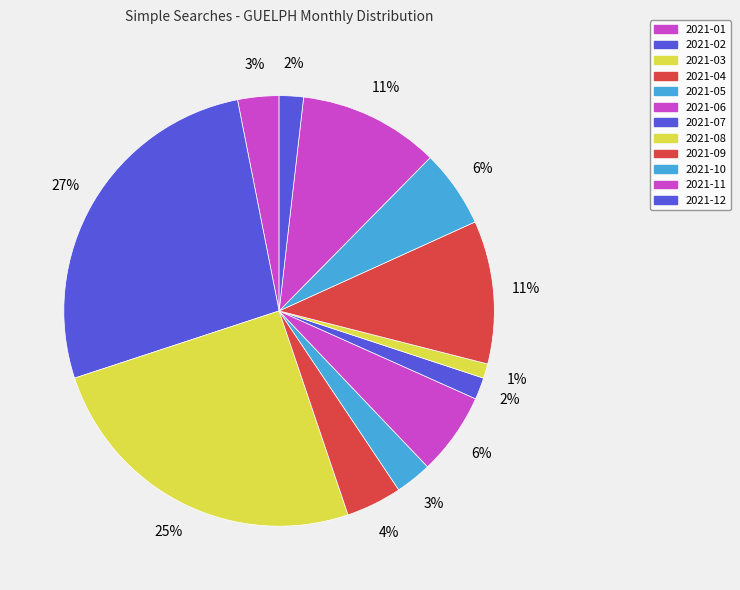

Which has a higher value, 2021-11 or 2021-02?

2021-02